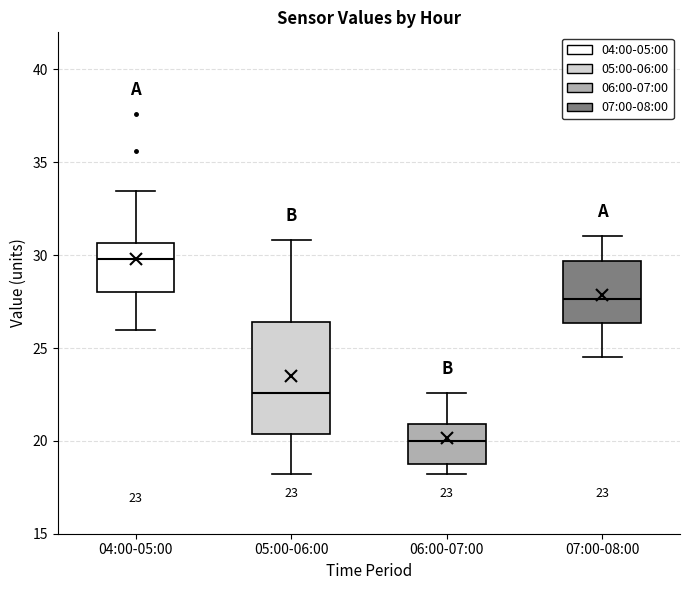

Which box is the tallest, from its lower edge to its upper edge?

05:00-06:00